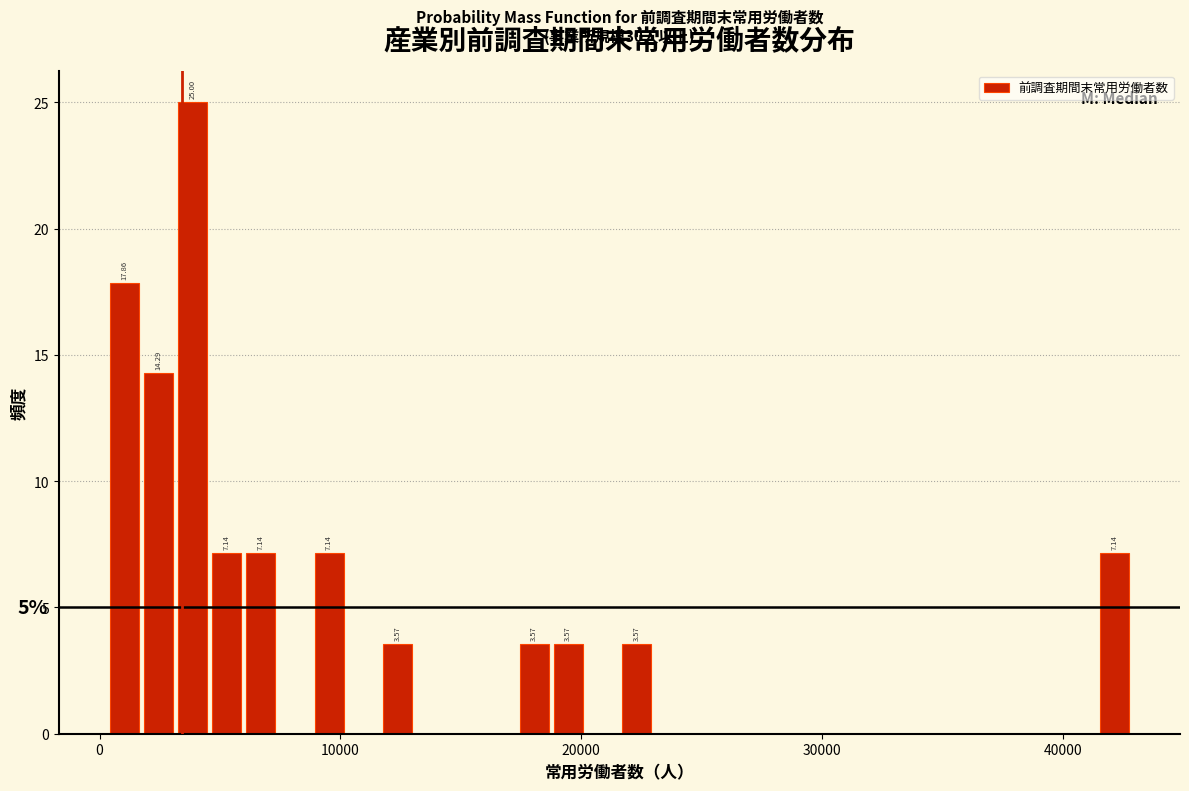

Read against the x-axis, roughly where is the centre of the tallest bar?

4000